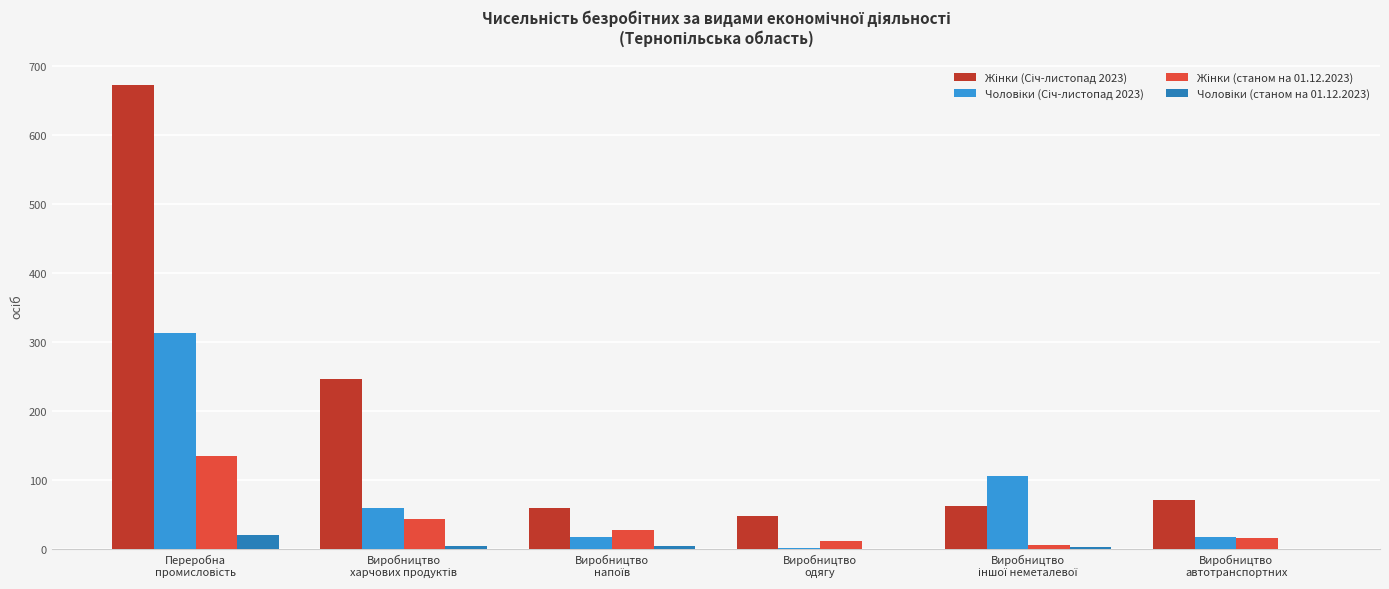

How many series are shown in this chart?

4